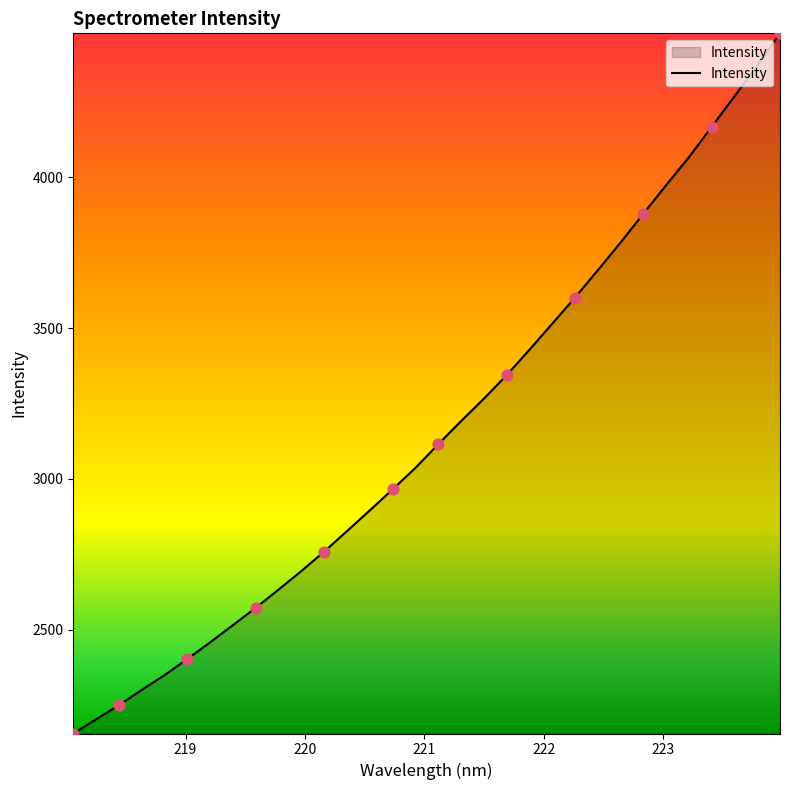

What is the difference between the maximum and minimum values?

2320.6